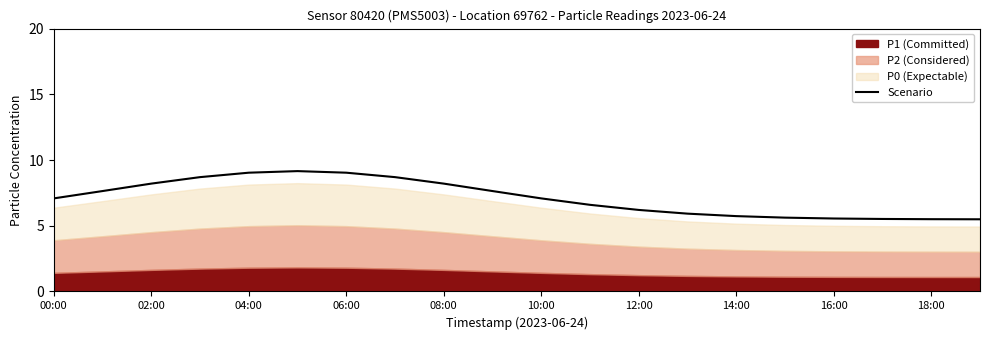

What is the highest value of the Scenario series?

9.2